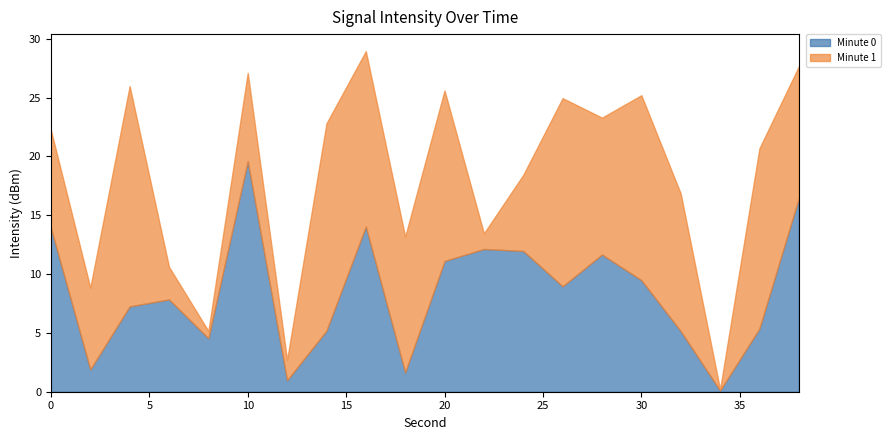

Is it true that Minute 0 equals 19.6 at 10?

True